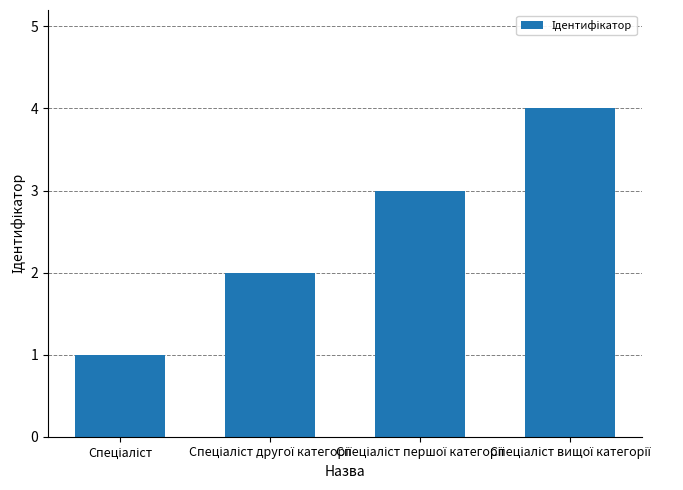

What is the difference between the maximum and minimum values?

3